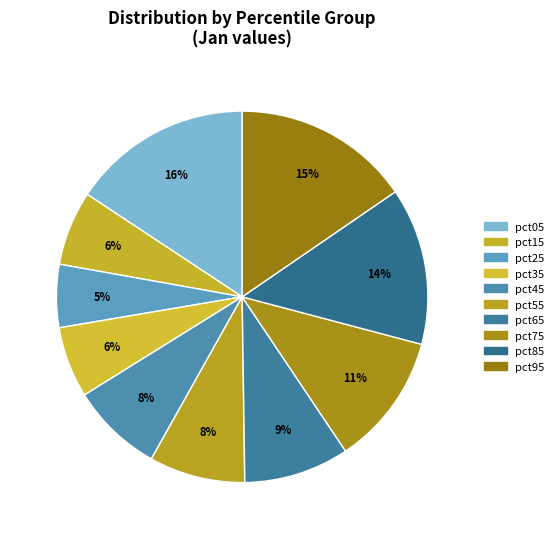

Which category has the biggest portion of the pie?

pct05